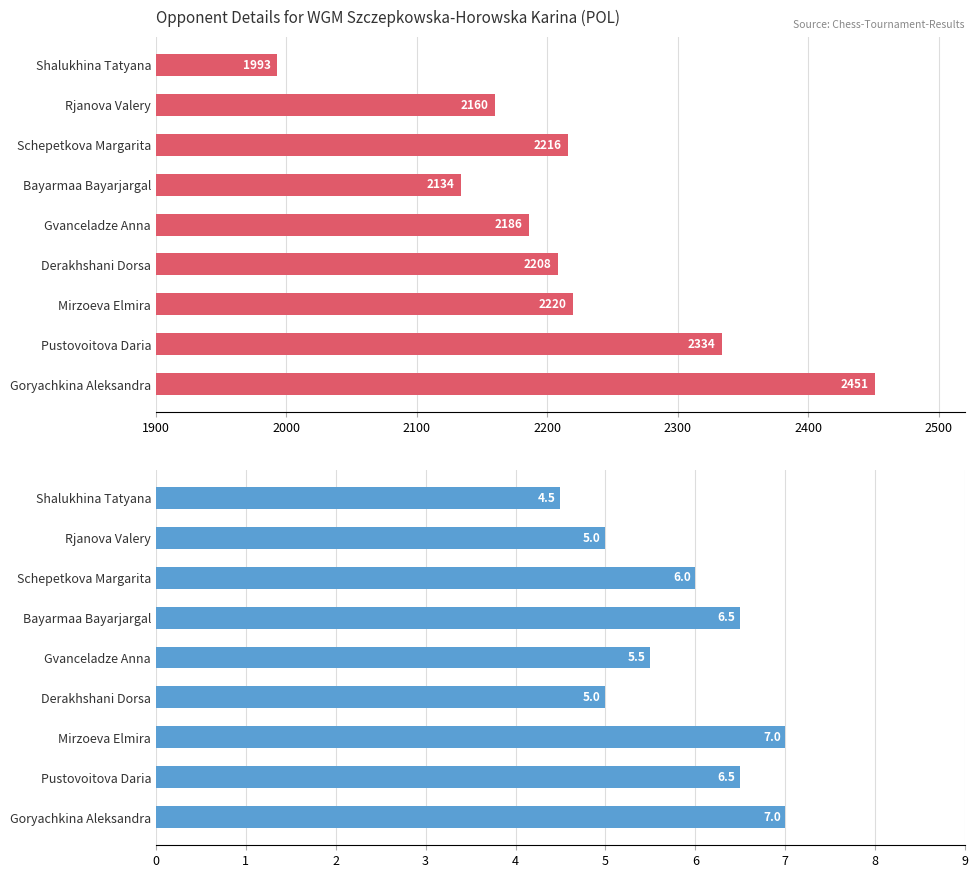

What is the value of the Rating bar at the 6th from the left?

2208.0